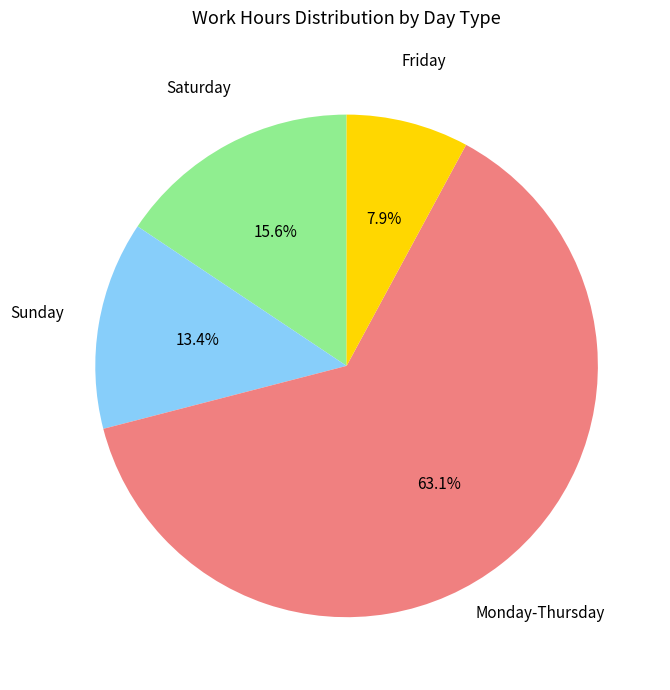

Does any single category account for the majority?

Yes